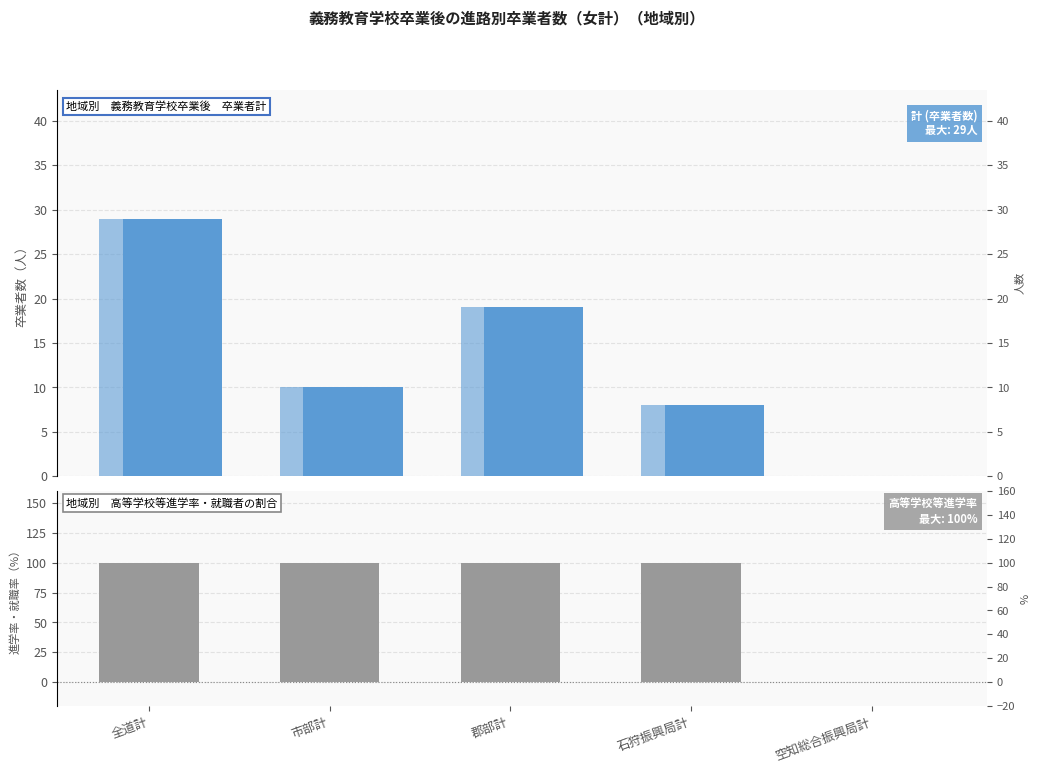

Reading left to right, extract all data points from this chart.

計 (卒業者数): 29	10	19	8	0
高等学校等進学者: 29	10	19	8	0
高等学校等進学率: 100	100	100	100	0
就職者の割合: 0	0	0	0	0